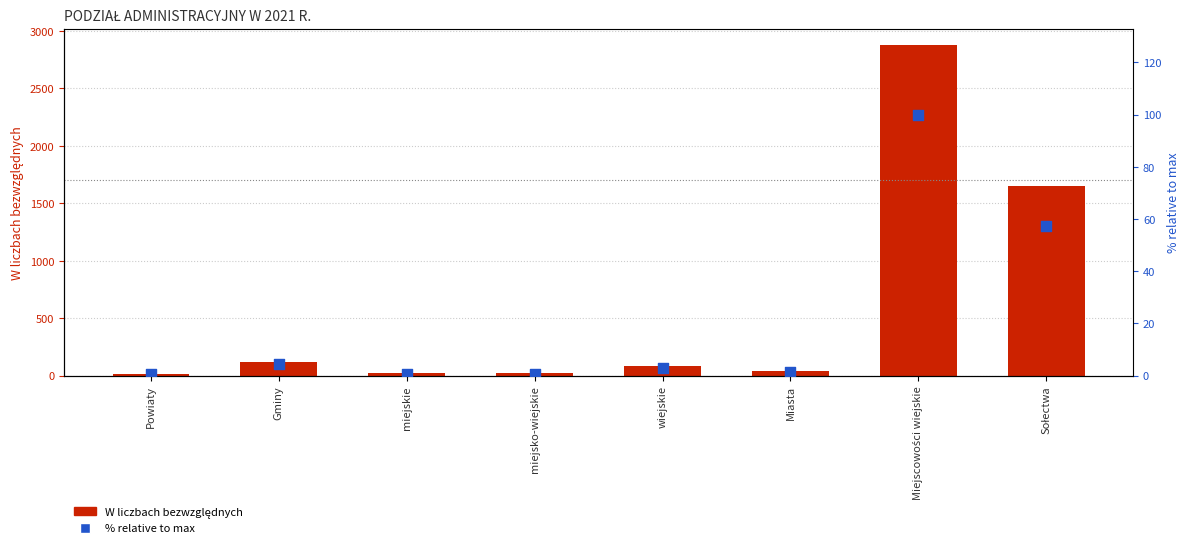

Which series has the largest total across all categories?

W liczbach bezwzględnych